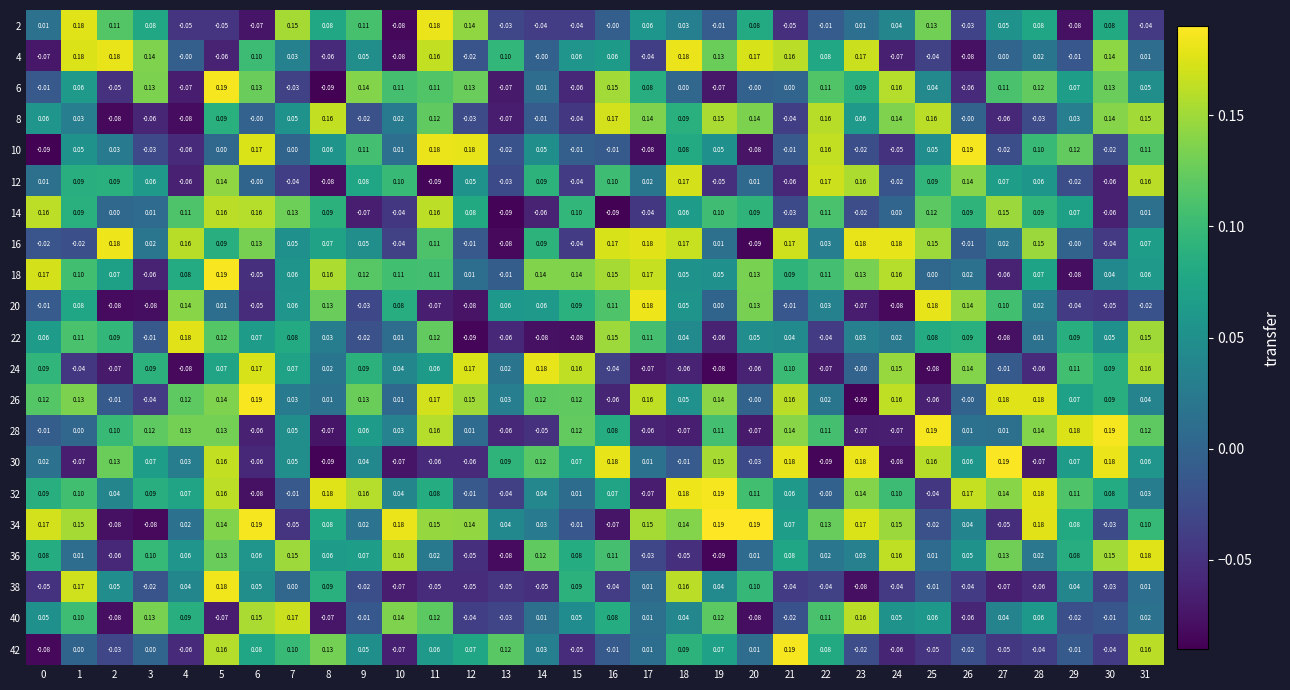

Is the value of 18 at 23 greater than the value of 40 at 17?

Yes